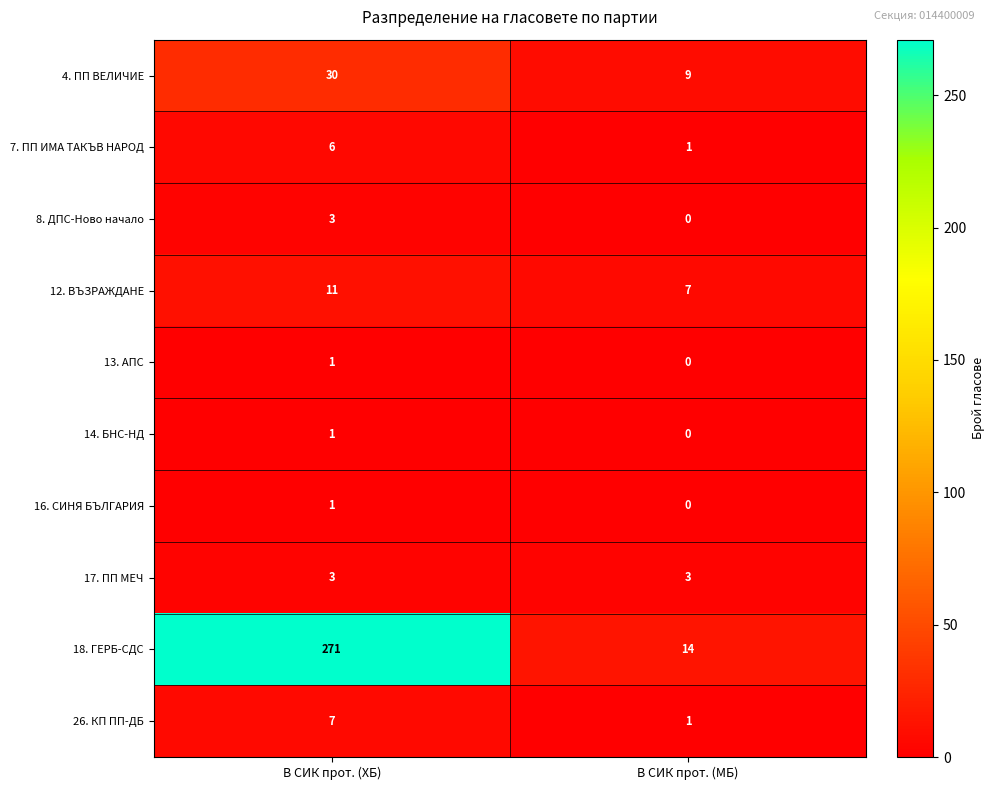

What is the total value across all series at В СИК прот. (ХБ)?

334